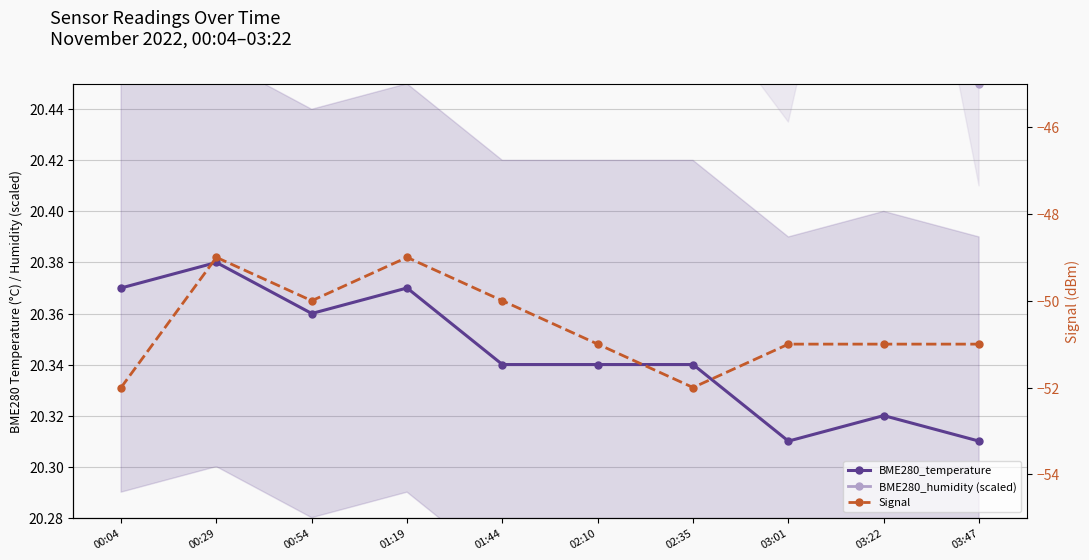

What is the value of the BME280_humidity (scaled) point at the 6th from the left?

20.5